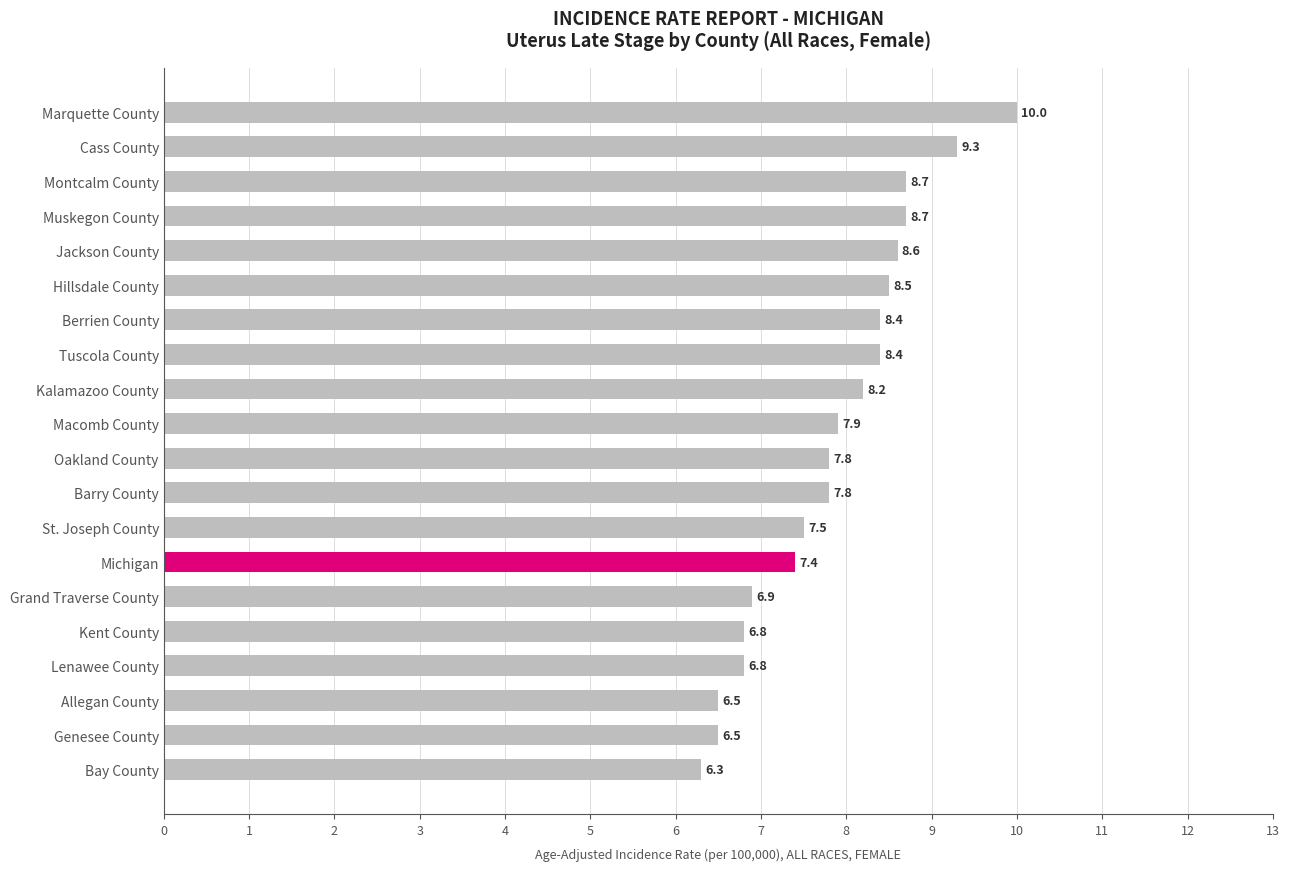

What is the maximum value shown in the chart?

10.0